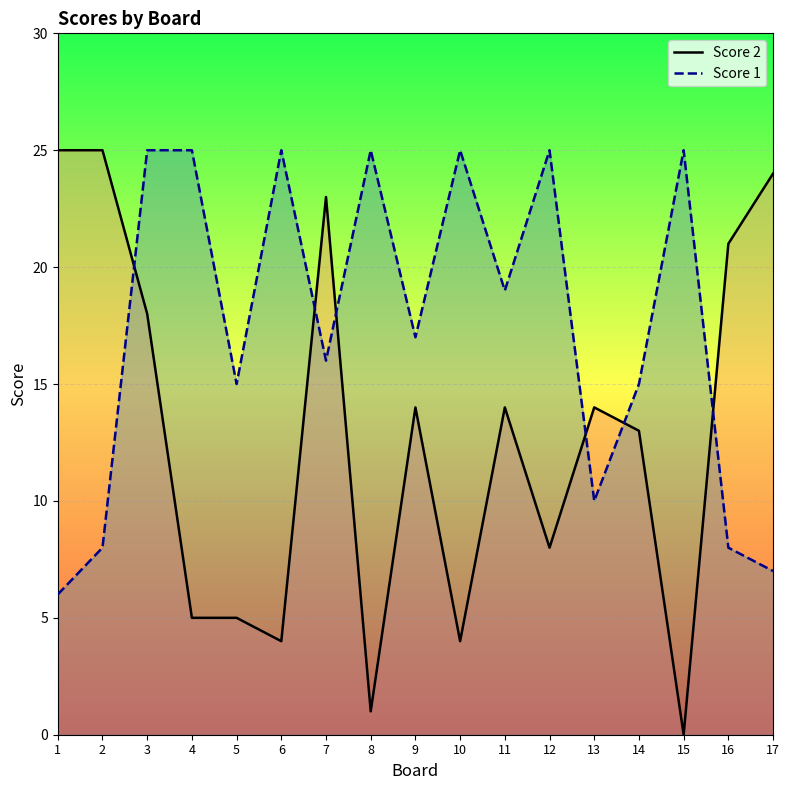

How many lines are shown in the chart?

2